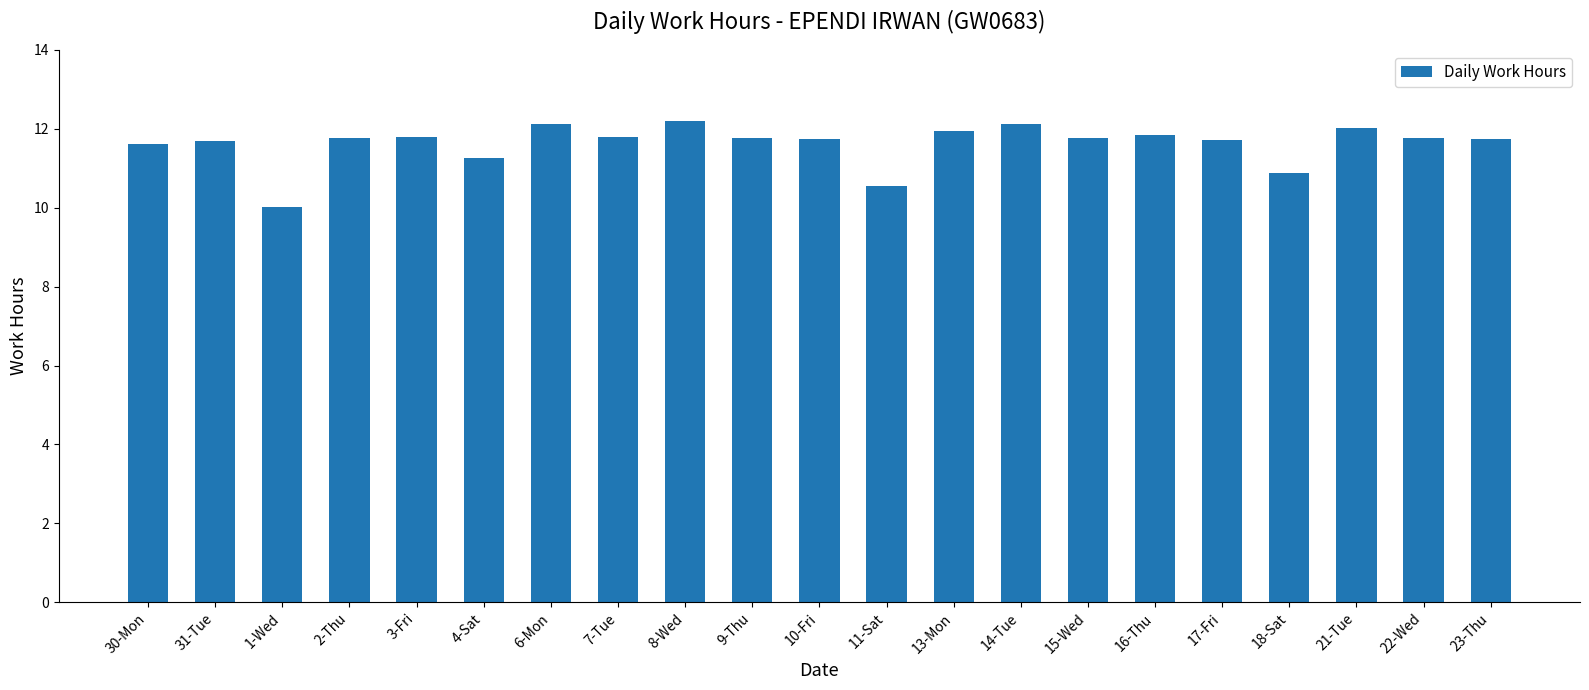

Where does the data first go above 11?

30-Mon